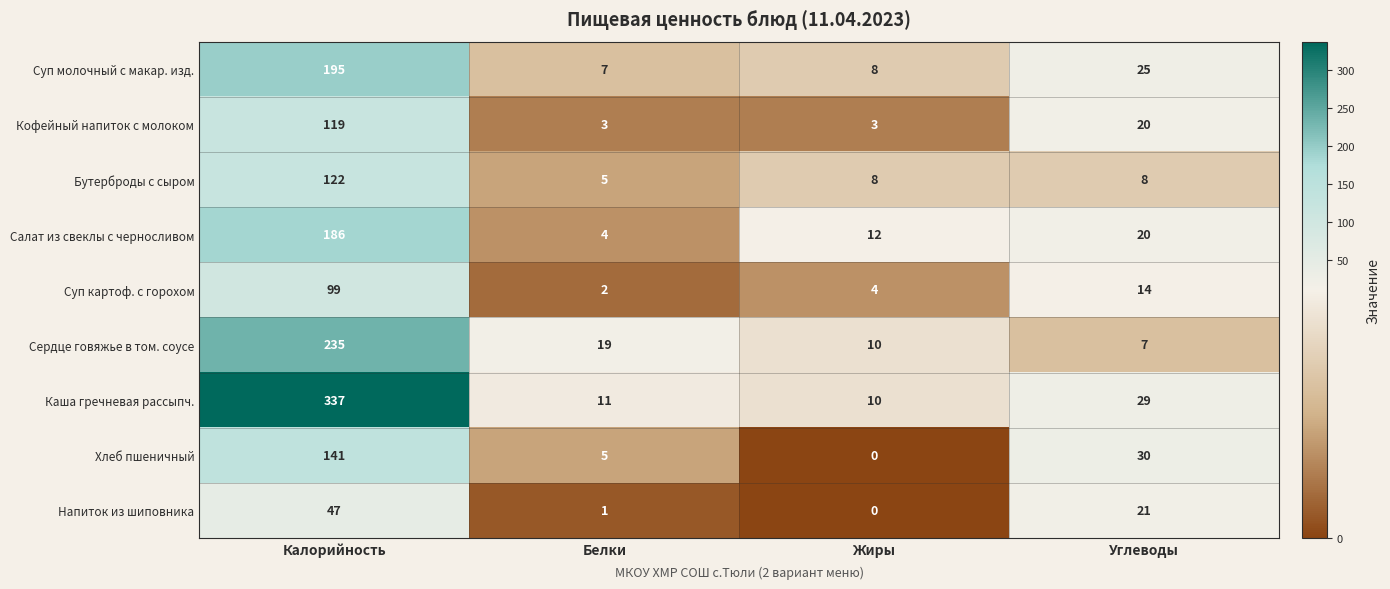

The value of Суп молочный с макар. изд. at Калорийность is 69. True or false?

False